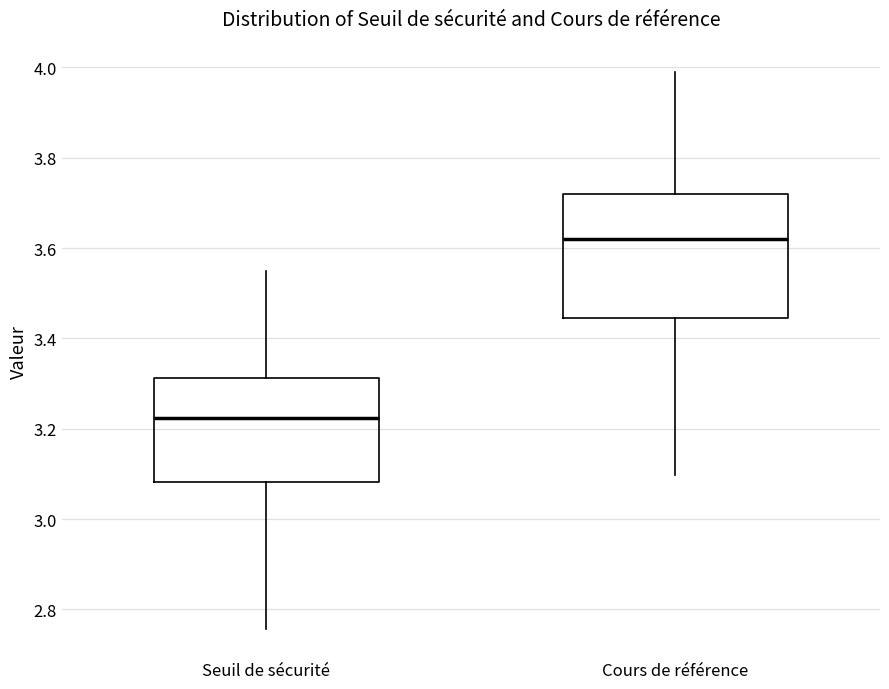

Reading left to right, read every box against the y-axis: the position of its median line, the range the box covers, and the ends of its whiskers. The values are not printed on the chart, so give them approximately, as read against the axis.

Seuil de sécurité: median 3.22, box 3.08 to 3.32, whiskers 2.76 to 3.56
Cours de référence: median 3.62, box 3.44 to 3.72, whiskers 3.10 to 3.98